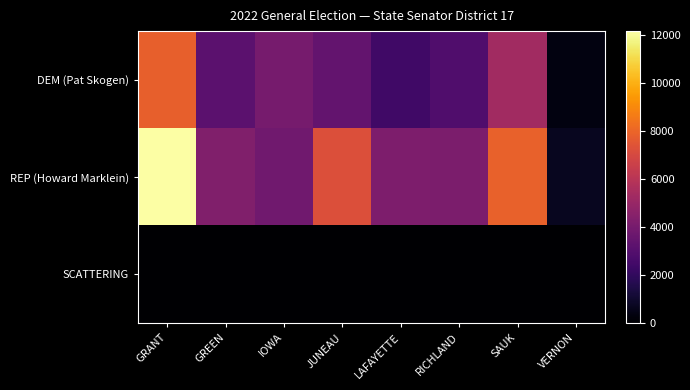

What is the greatest value displayed?

12163